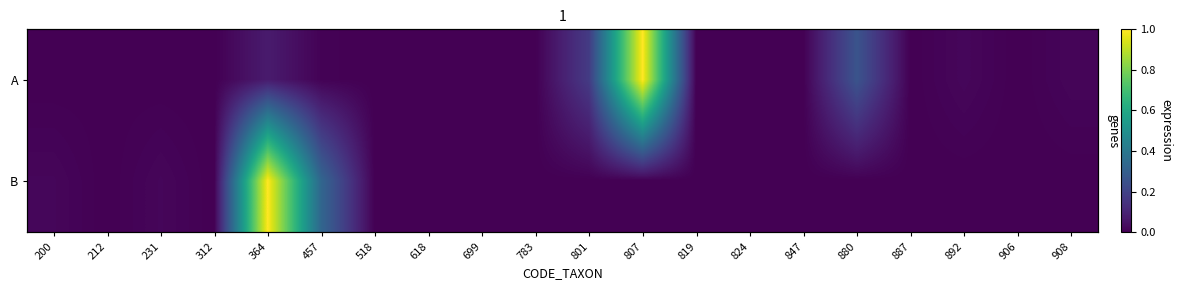

Is it true that B equals -0.4 at 847?

False